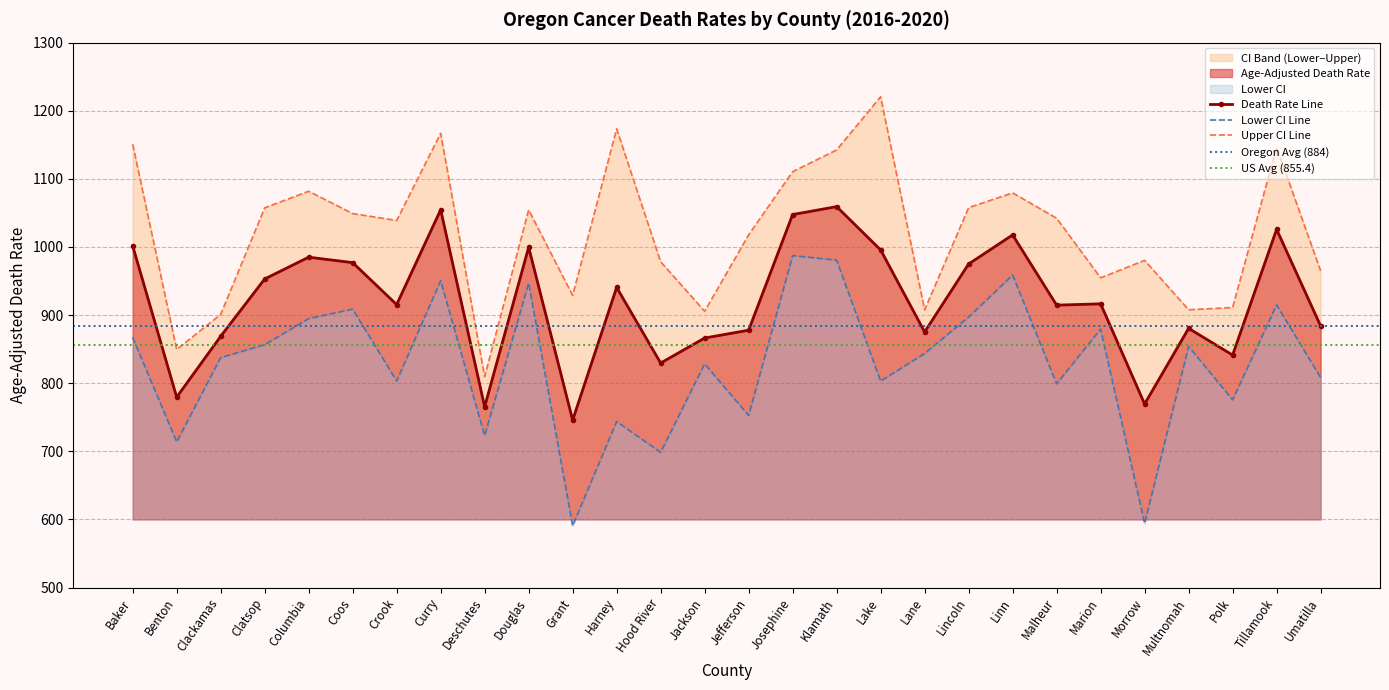

Where is the first local maximum for Age-Adjusted Death Rate?

Columbia